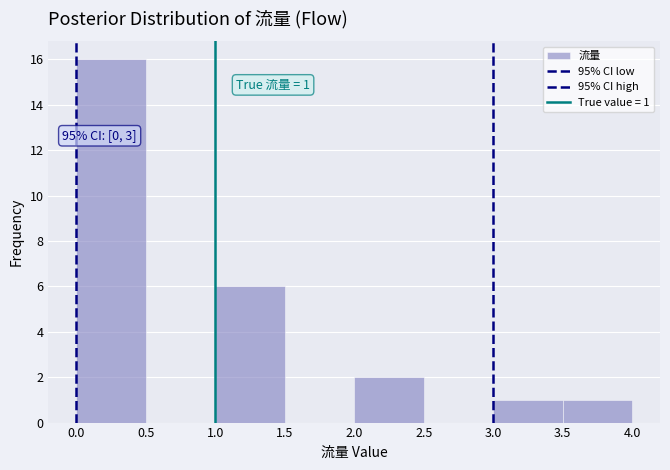

Which range on the x-axis has the tallest bar?

0.0 to 0.5